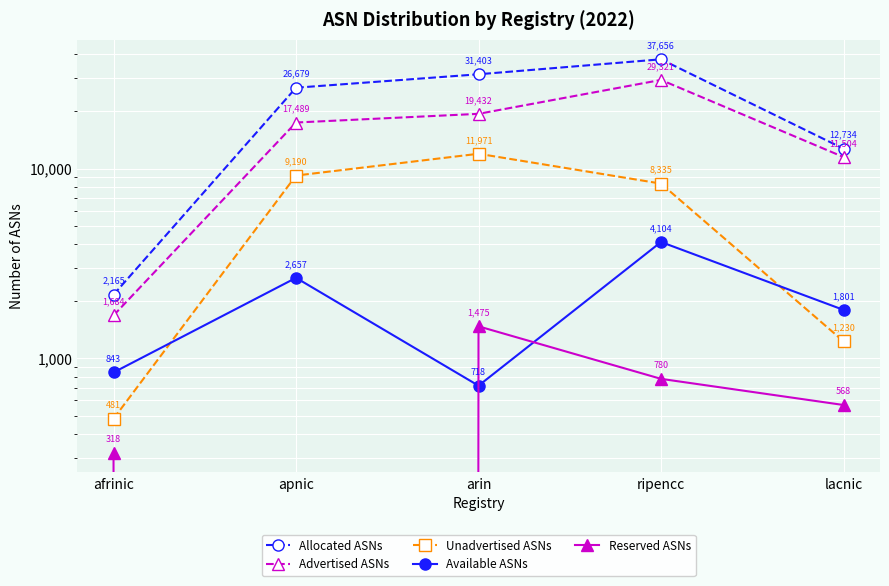

What is the label of the 2nd point from the right?

ripencc